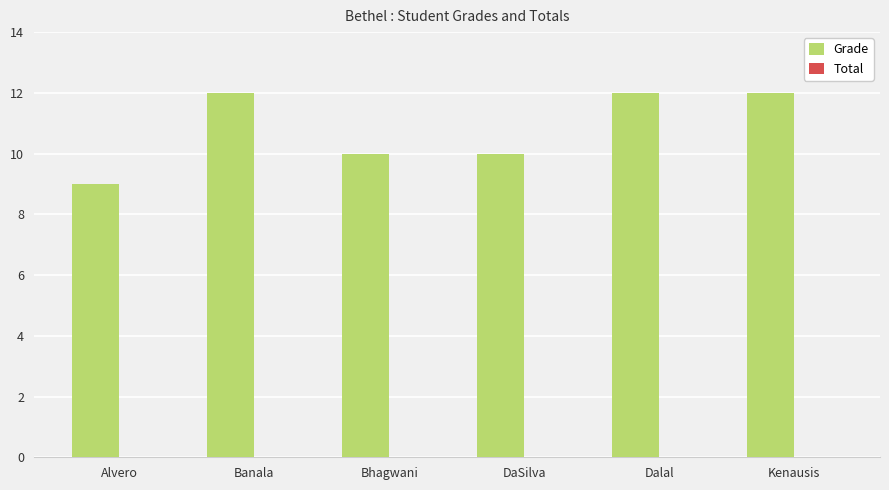

What is the value of the 3rd bar from the left?

10